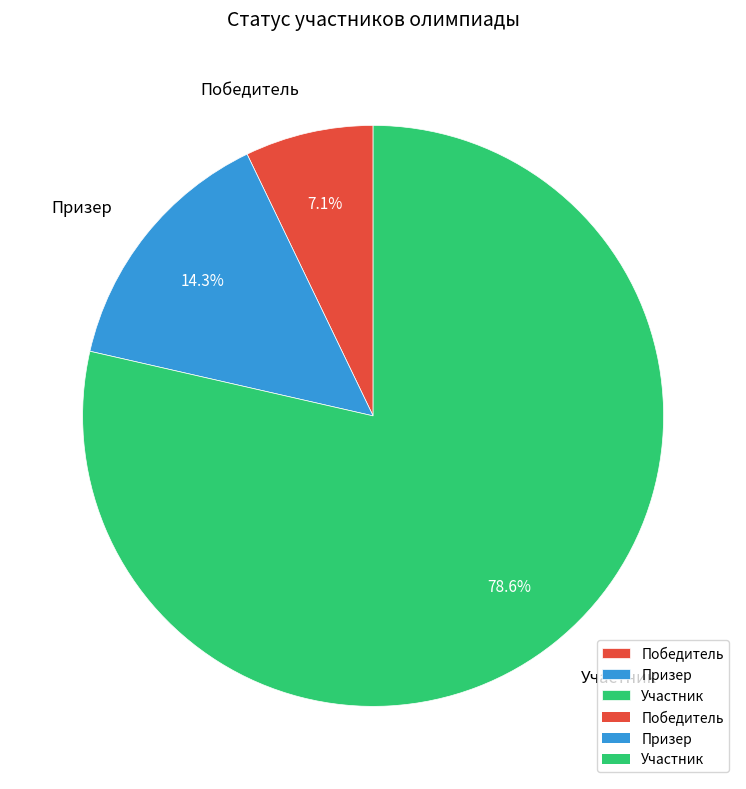

How many segments does this pie chart have?

3